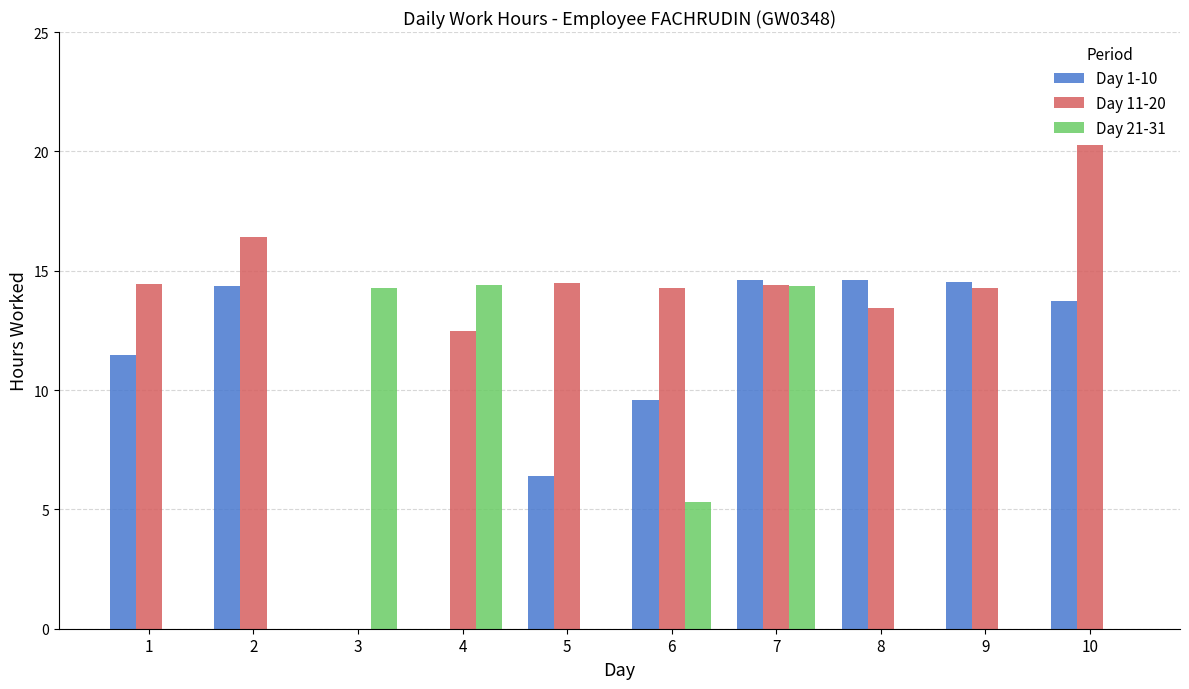

The value of Day 11-20 at 5 is 14.5. True or false?

True